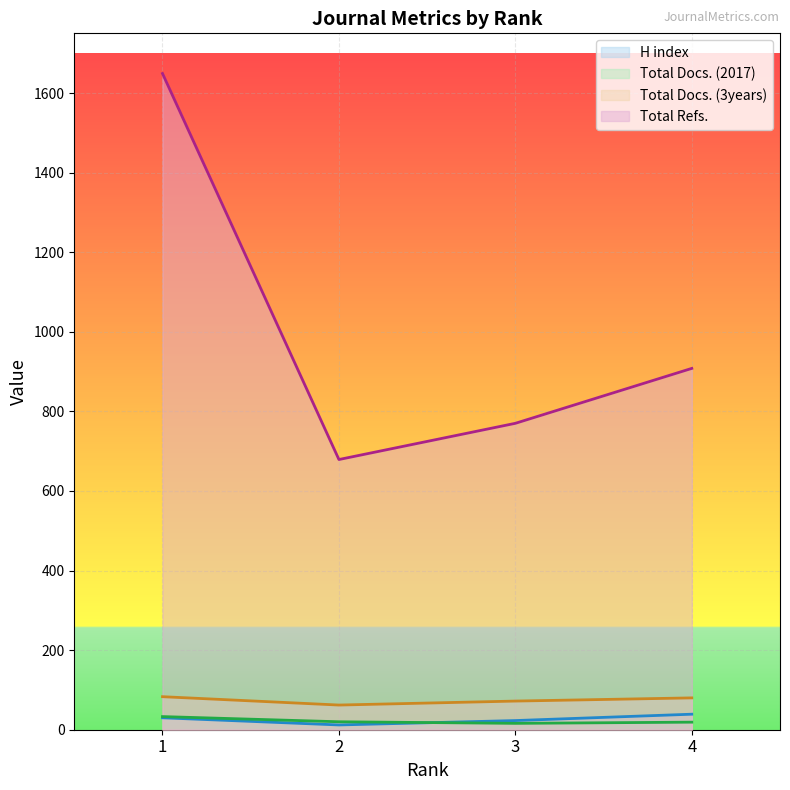

What is the value of the Total Refs. point at the 2nd from the left?

679